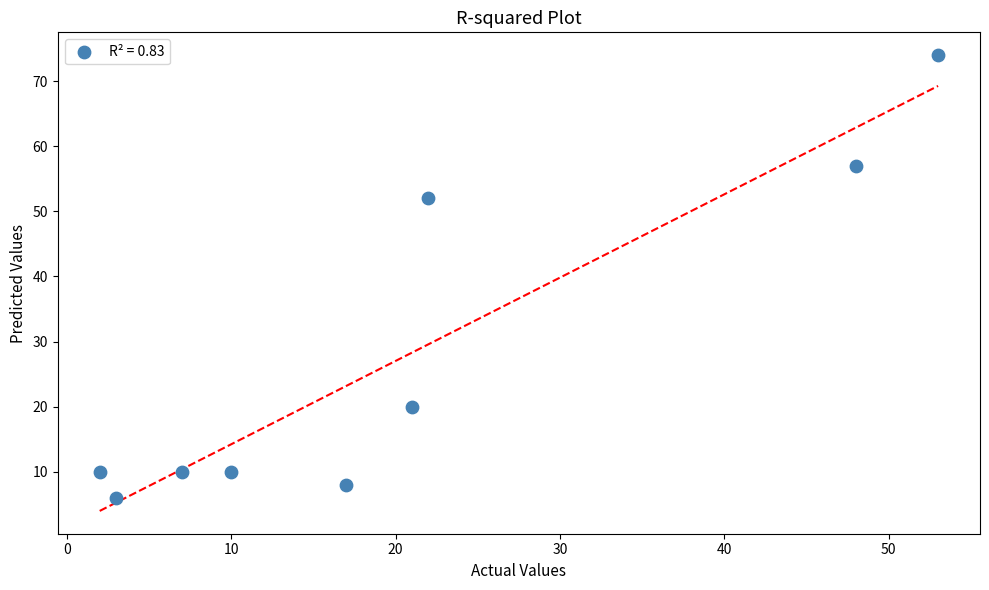

What Y value in the scatter plot is closest to 40?

52